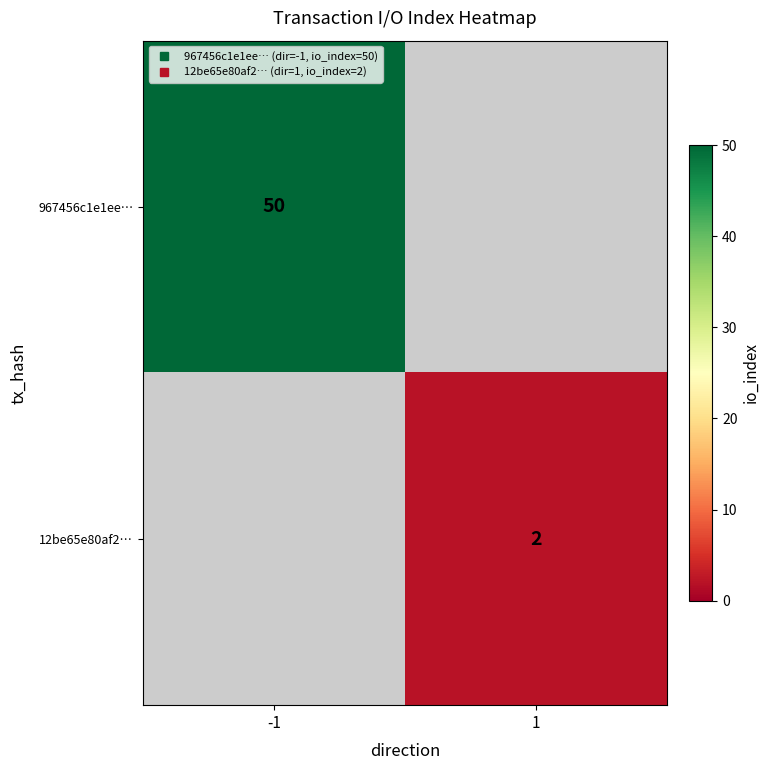

The 967456c1e1ee… series shows 75.8 at -1. True or false?

False